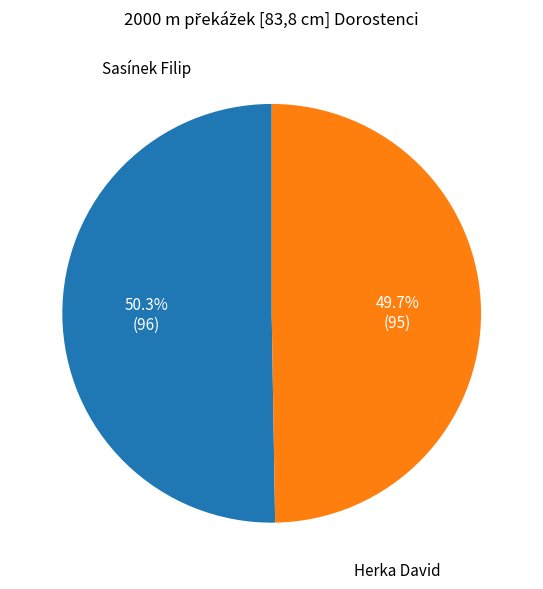

Does Herka David account for over 50% of the chart?

No